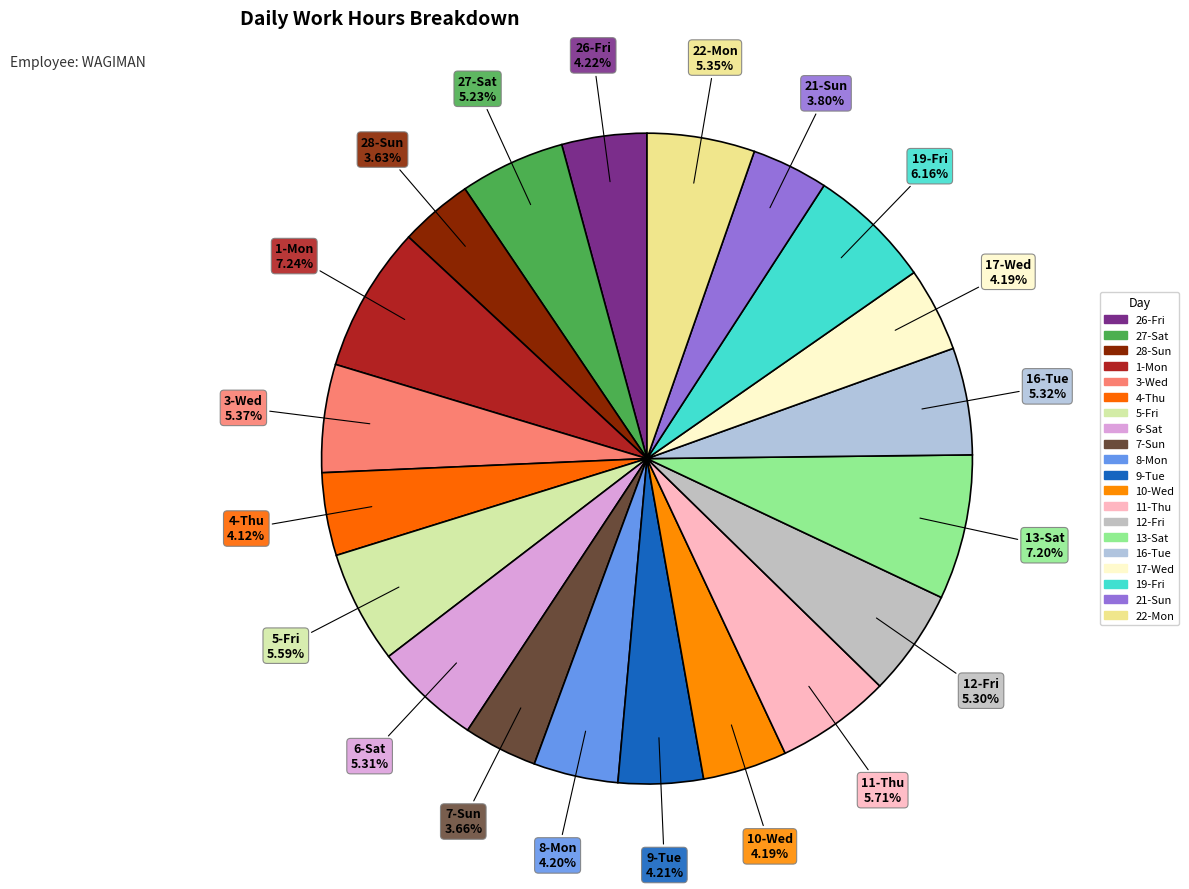

To the nearest percent, what is the difference between the 1-Mon and 22-Mon slice percentages?

2%